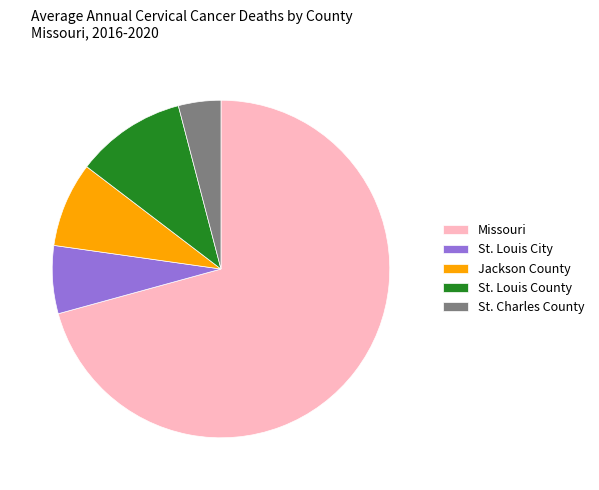

Is the sum of St. Louis City and St. Louis County greater than half?

No